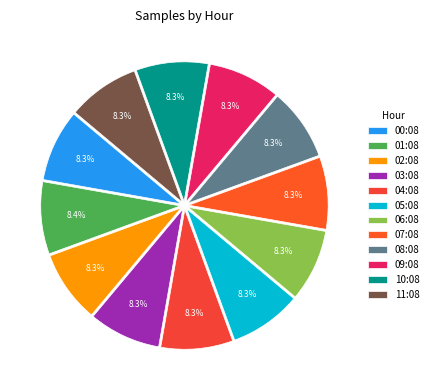

What is the ratio of the value at 02:08 to the value at 06:08?

1.0